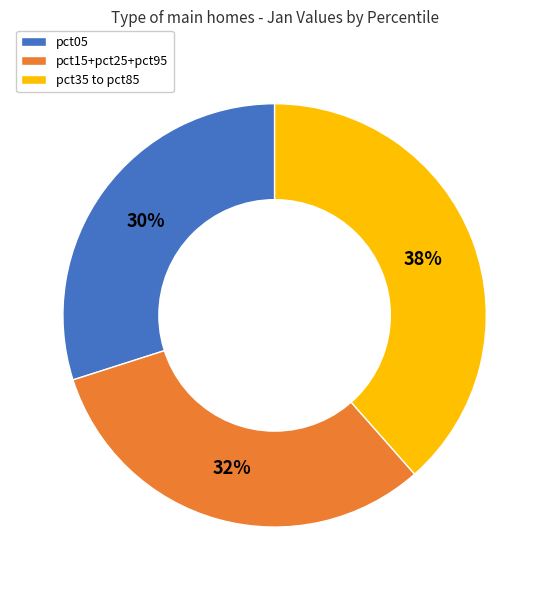

To the nearest percent, what is the difference between the pct15+pct25+pct95 and pct05 slice percentages?

2%